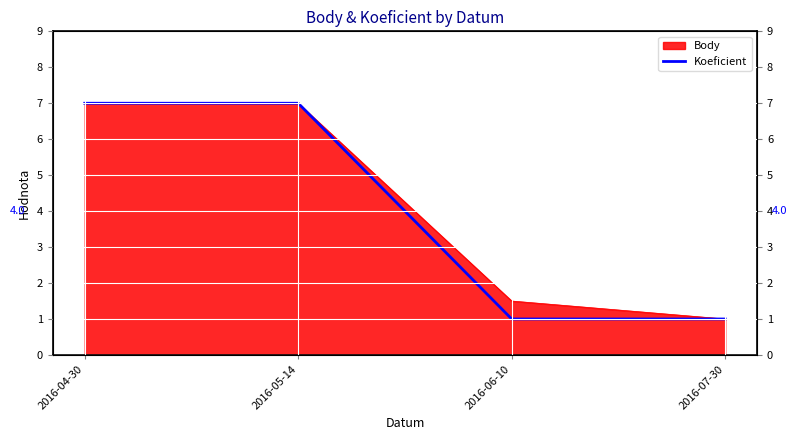

Which category has the lowest value across all series?

2016-06-10